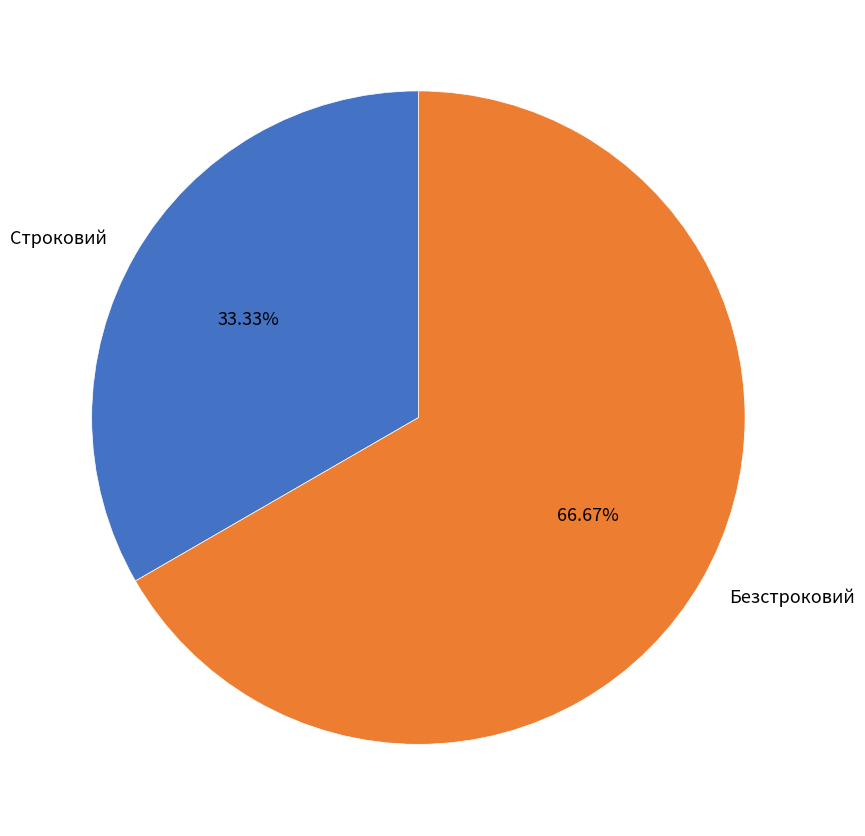

The Безстроковий slice represents 67% of the pie. True or false?

True